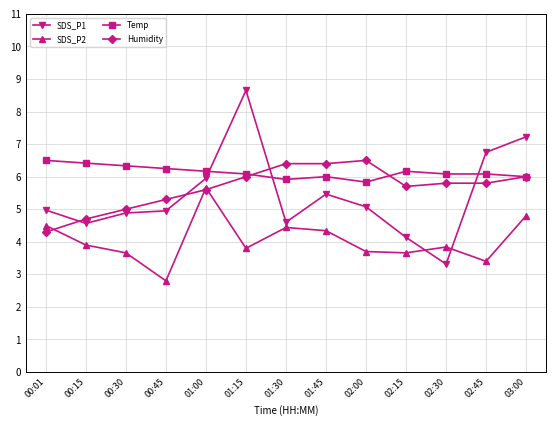

What position from the left is 01:00?

5